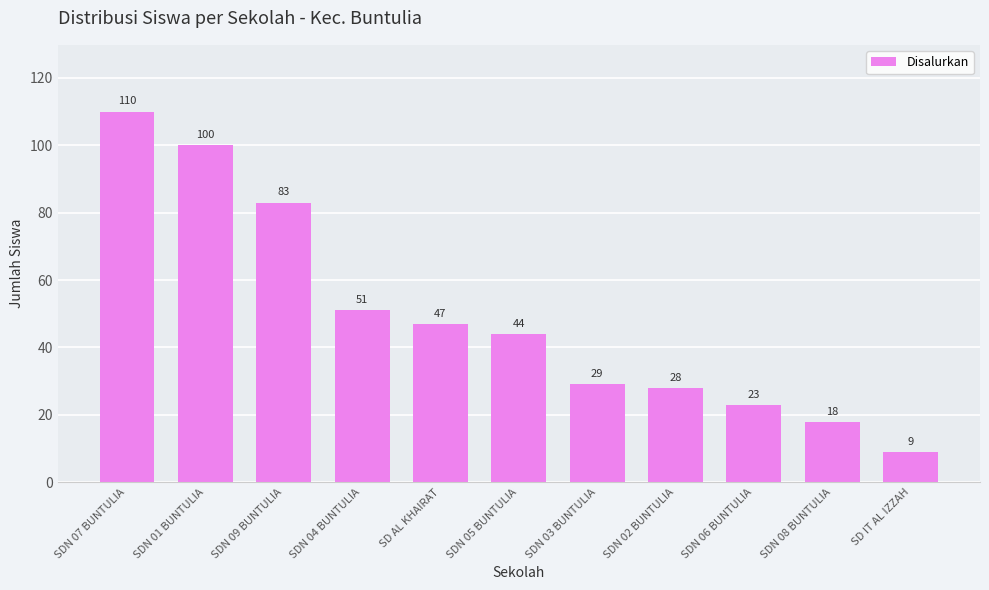

Reading left to right, extract all data points from this chart.

110	100	83	51	47	44	29	28	23	18	9